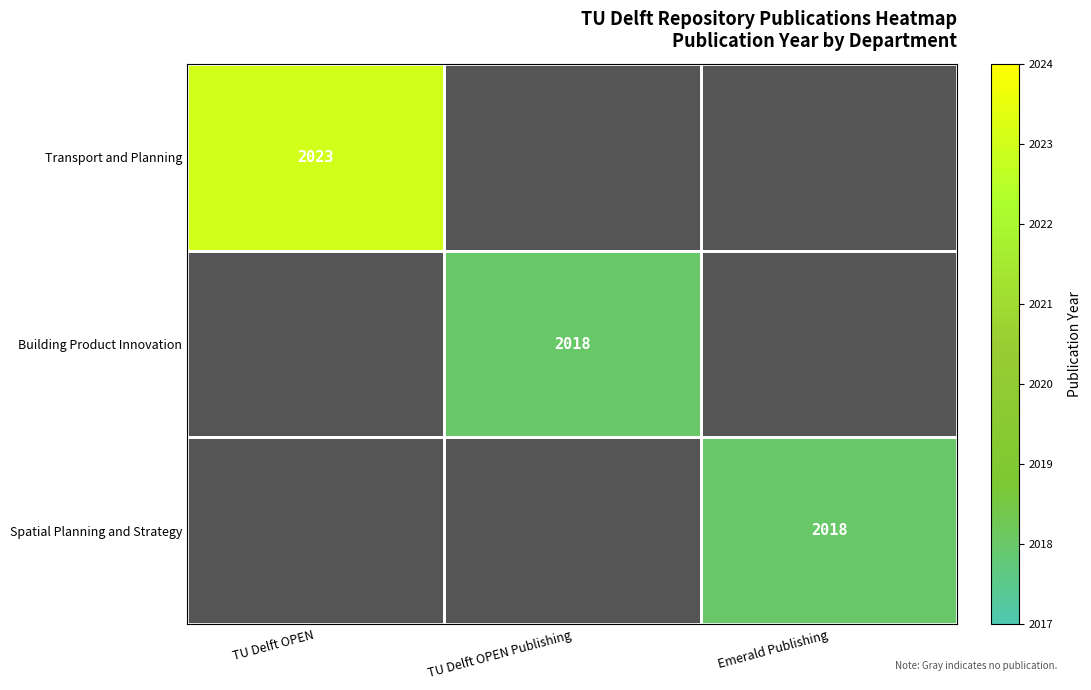

Is it true that Transport and Planning equals 2023 at TU Delft OPEN?

True